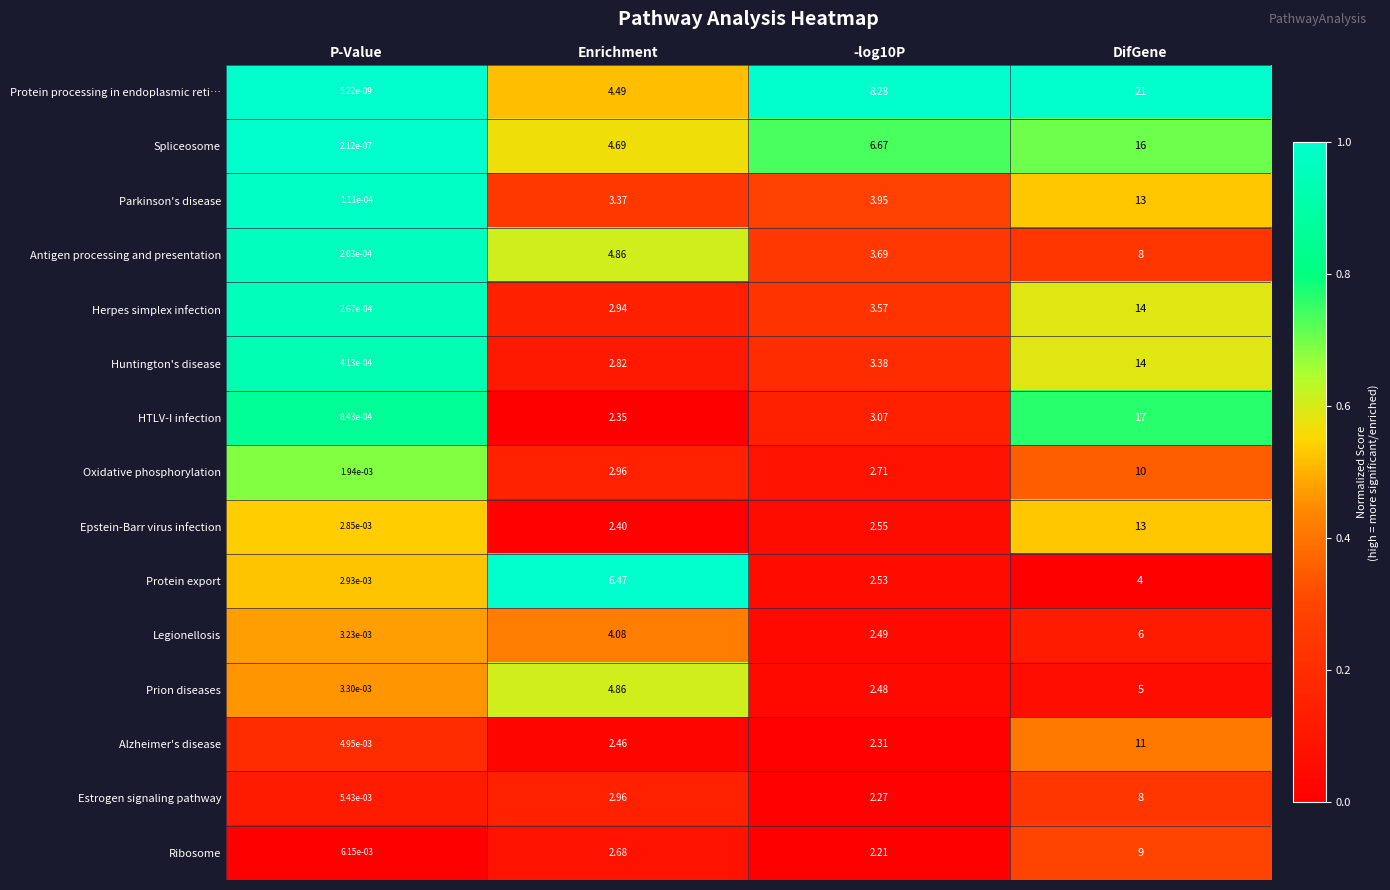

Rank the series at P-Value from highest to lowest value.

Ribosome, Estrogen signaling pathway, Alzheimer's disease, Prion diseases, Legionellosis, Protein export, Epstein-Barr virus infection, Oxidative phosphorylation, HTLV-I infection, Huntington's disease, Herpes simplex infection, Antigen processing and presentation, Parkinson's disease, Spliceosome, Protein processing in endoplasmic reti…